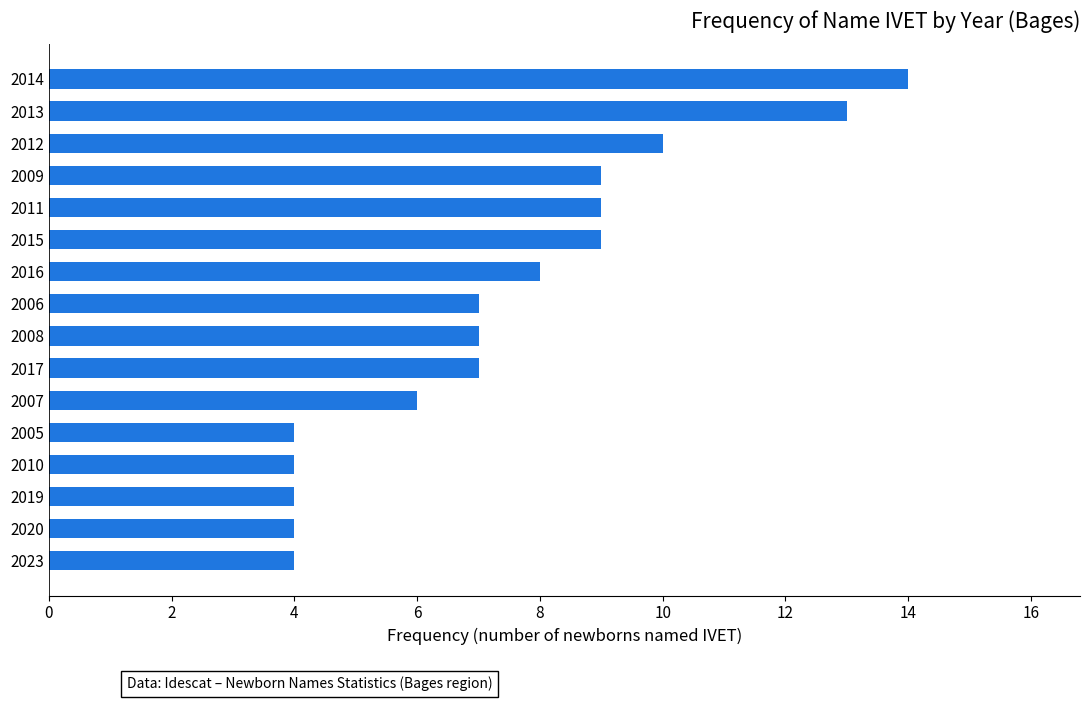

Which has a higher value, 2015 or 2019?

2015